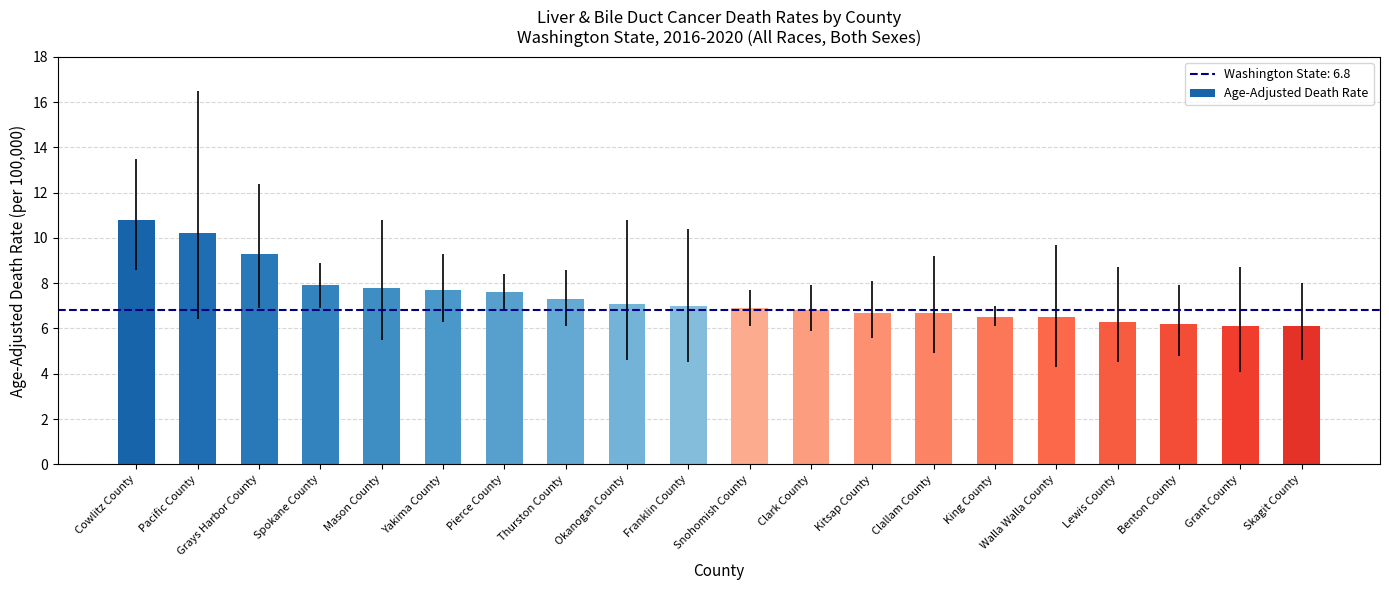

What is the change in value from Grays Harbor County to Okanogan County?

-2.2